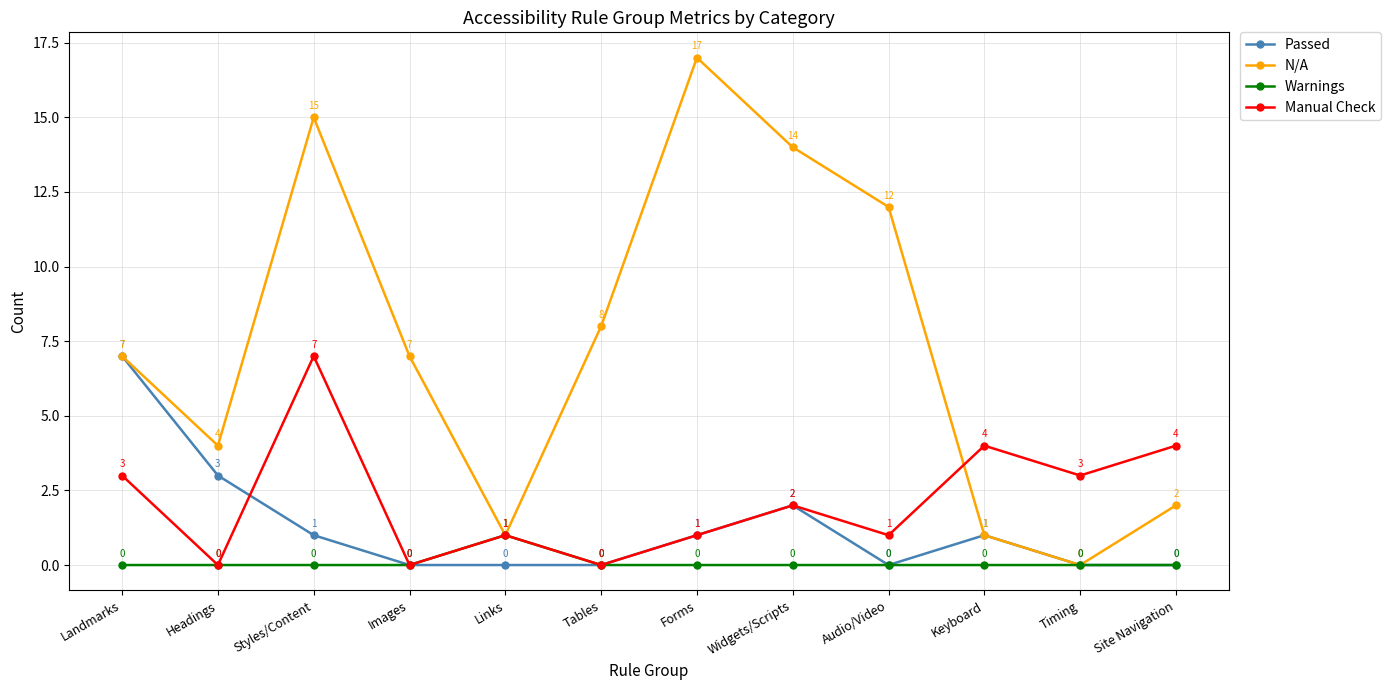

What is the label of the 10th point from the left?

Keyboard